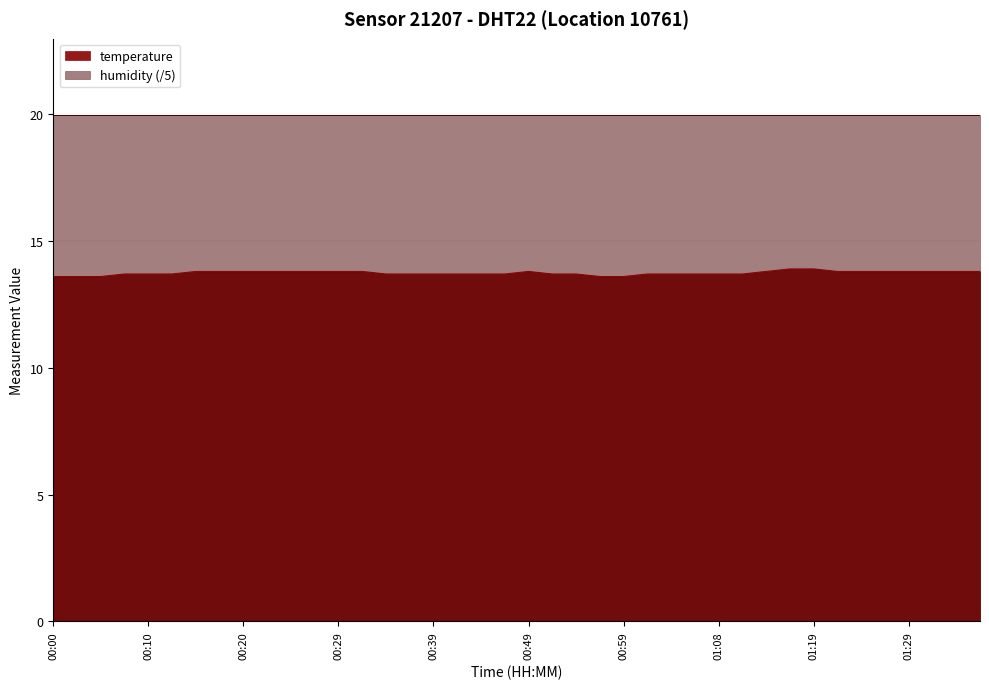

True or false: the data shows 5.7 at 00:29.

False